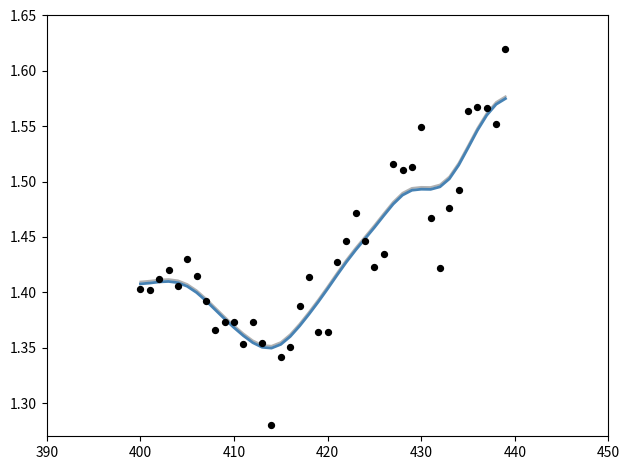

Is the value of Trend at 21 greater than the value of Smoothed at 24?

No